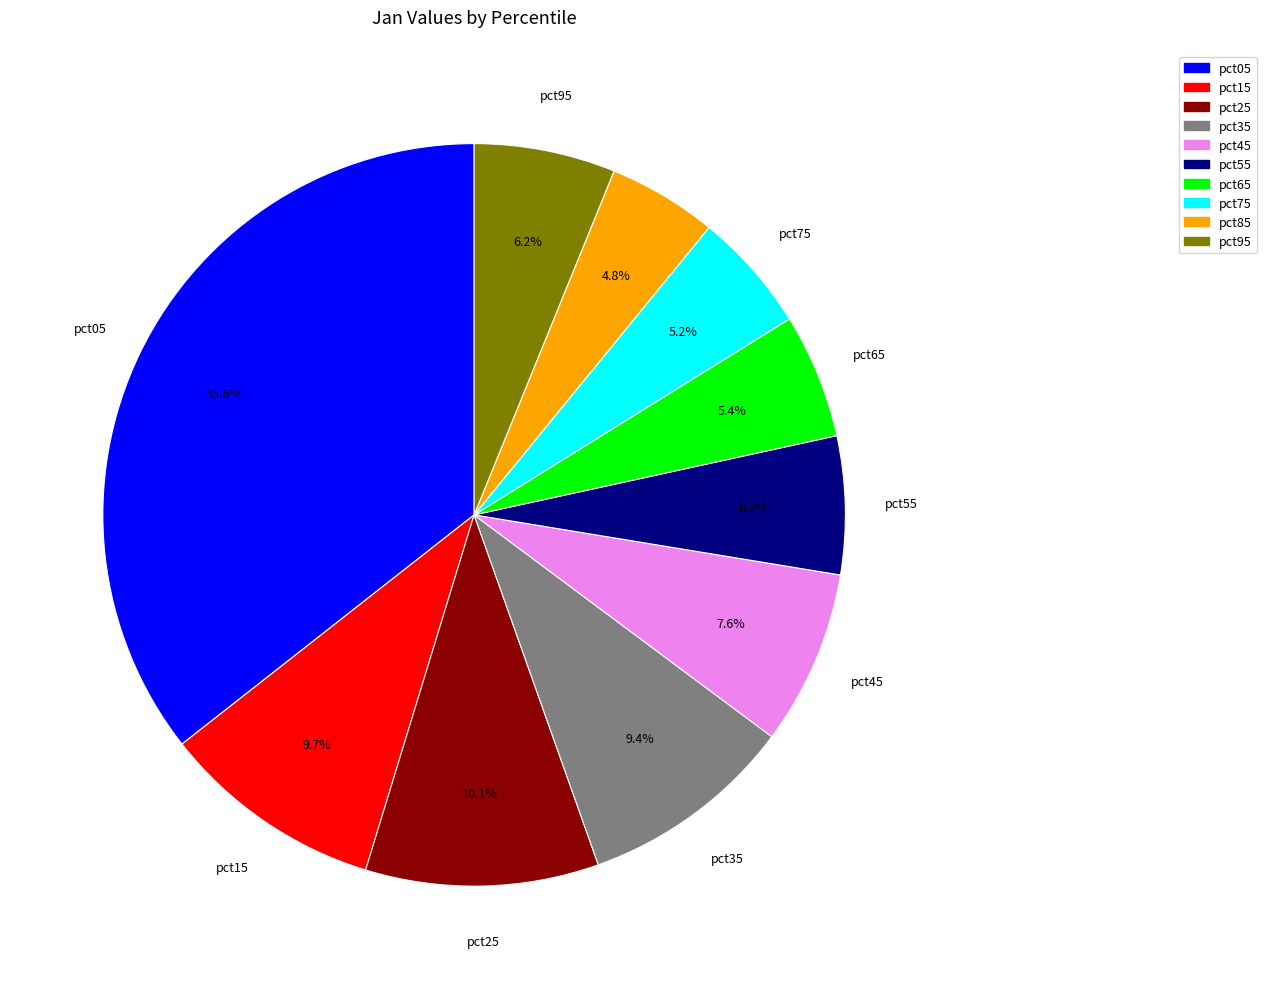

Is pct65 the majority of the pie?

No